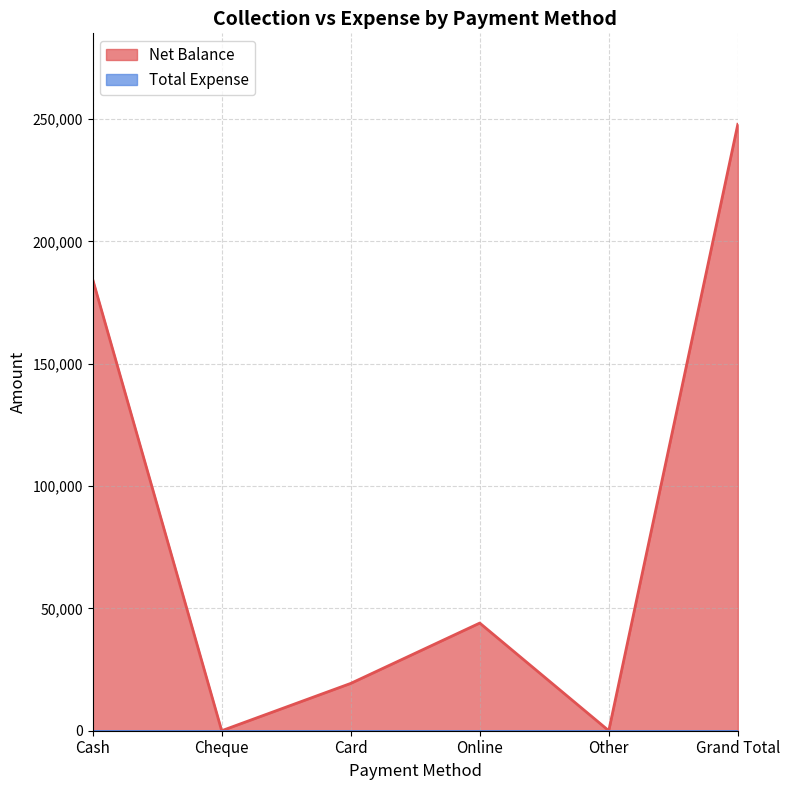

Which series has the largest total across all categories?

Net Balance